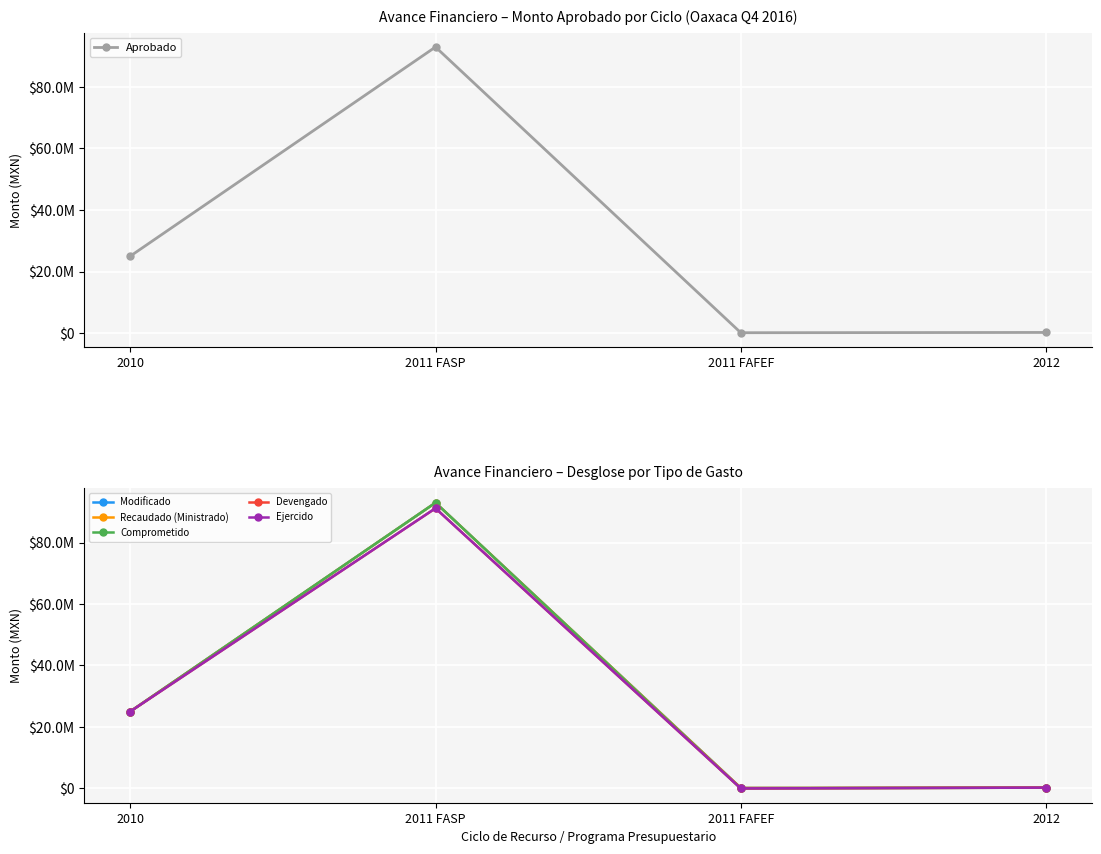

Is this an area chart (filled region under the line)?

No